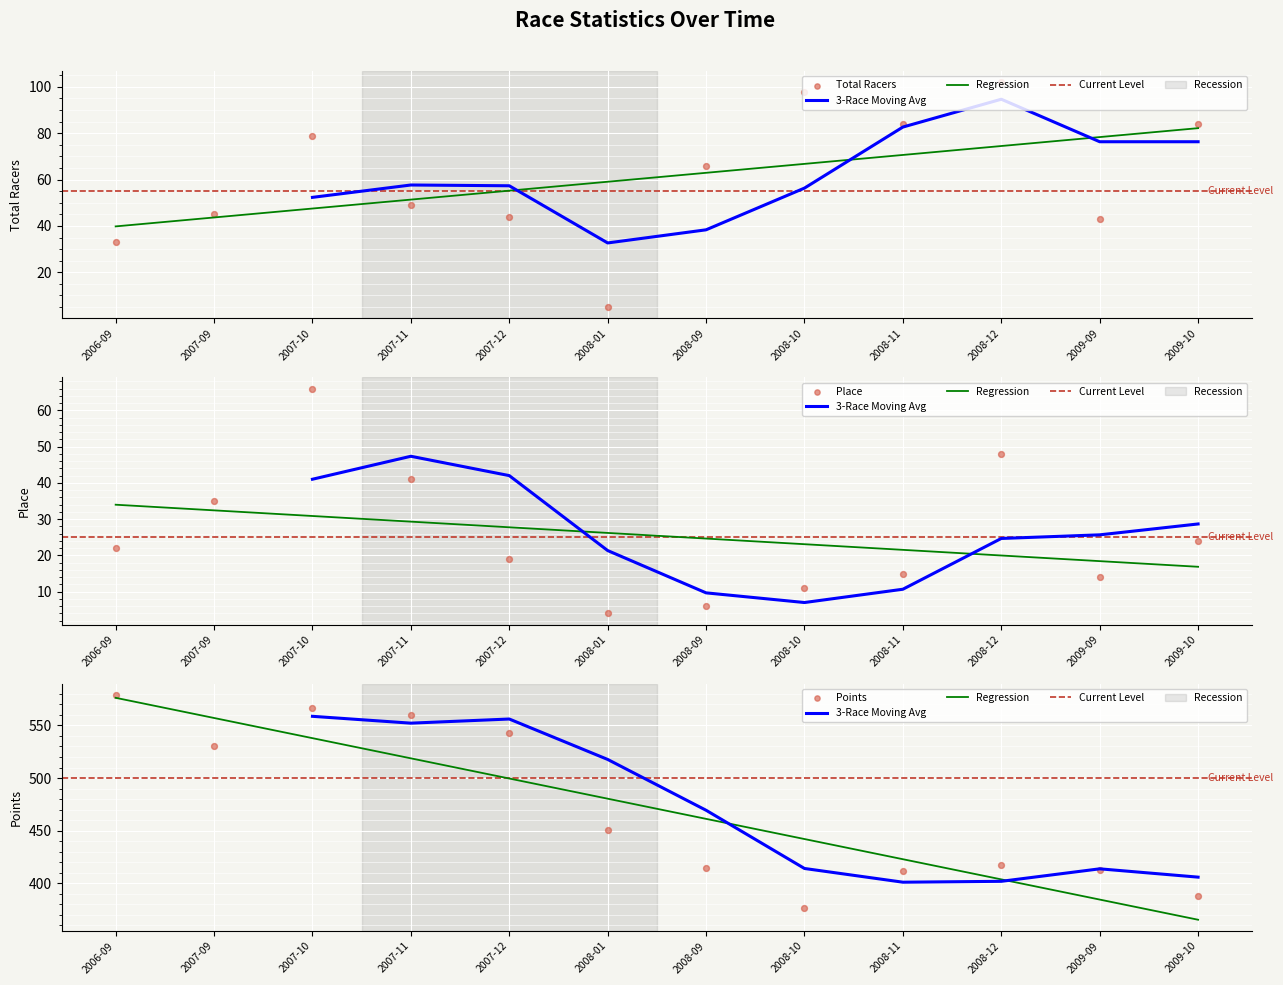

Which series contains the lowest Y value?

Place